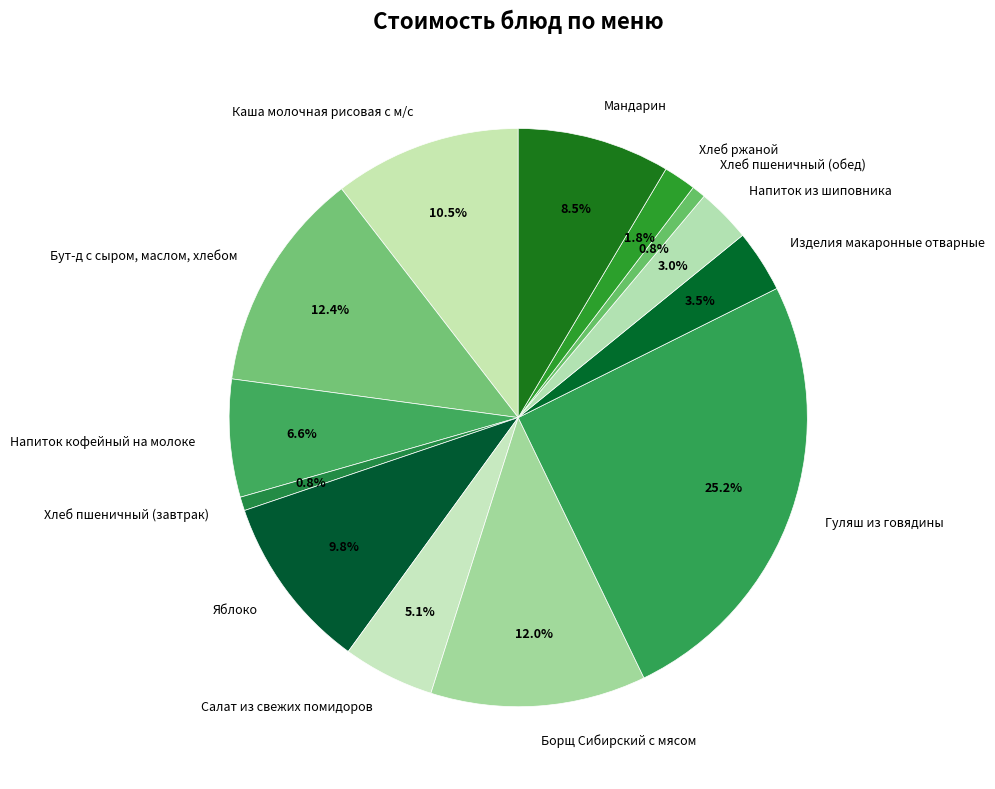

The Борщ Сибирский с мясом slice represents 1% of the pie. True or false?

False